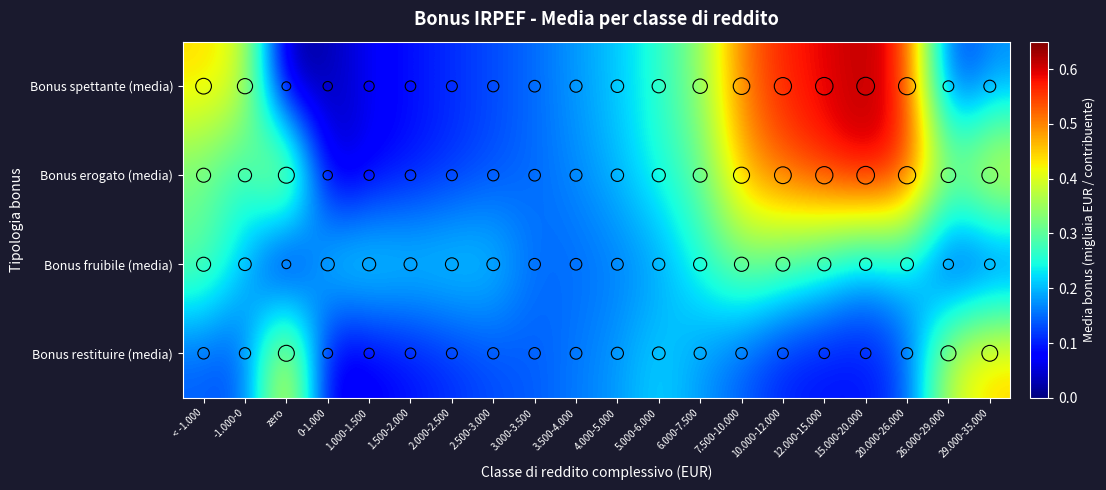

Which category has the highest value across all series?

15.000-20.000